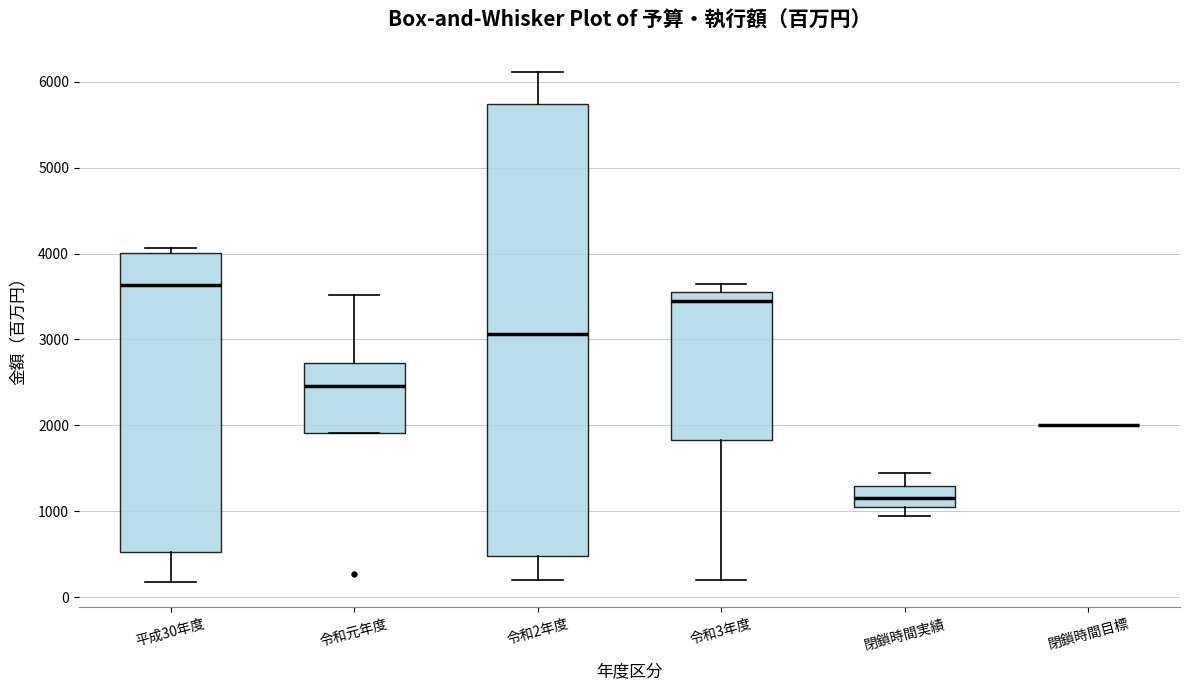

Comparing the boxes themselves (not the whiskers), which one is the tallest?

令和2年度